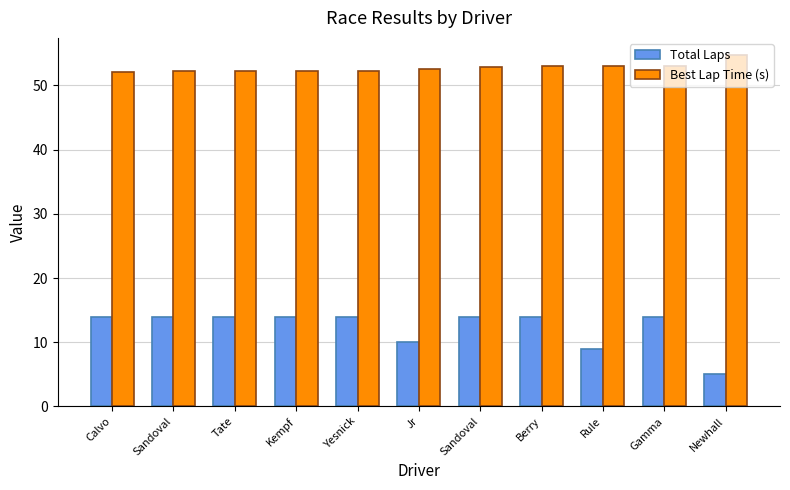

What is the value of the Total Laps bar at the 5th from the left?

14.0